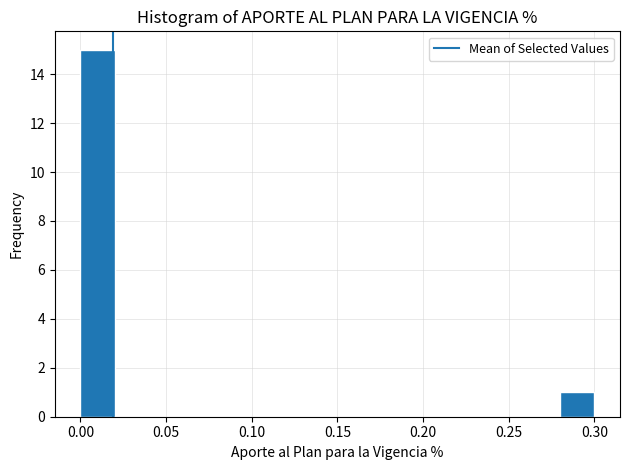

Around what value on the x-axis is the tallest bar? Give the approximate position of its centre, as read against the axis.

0.010